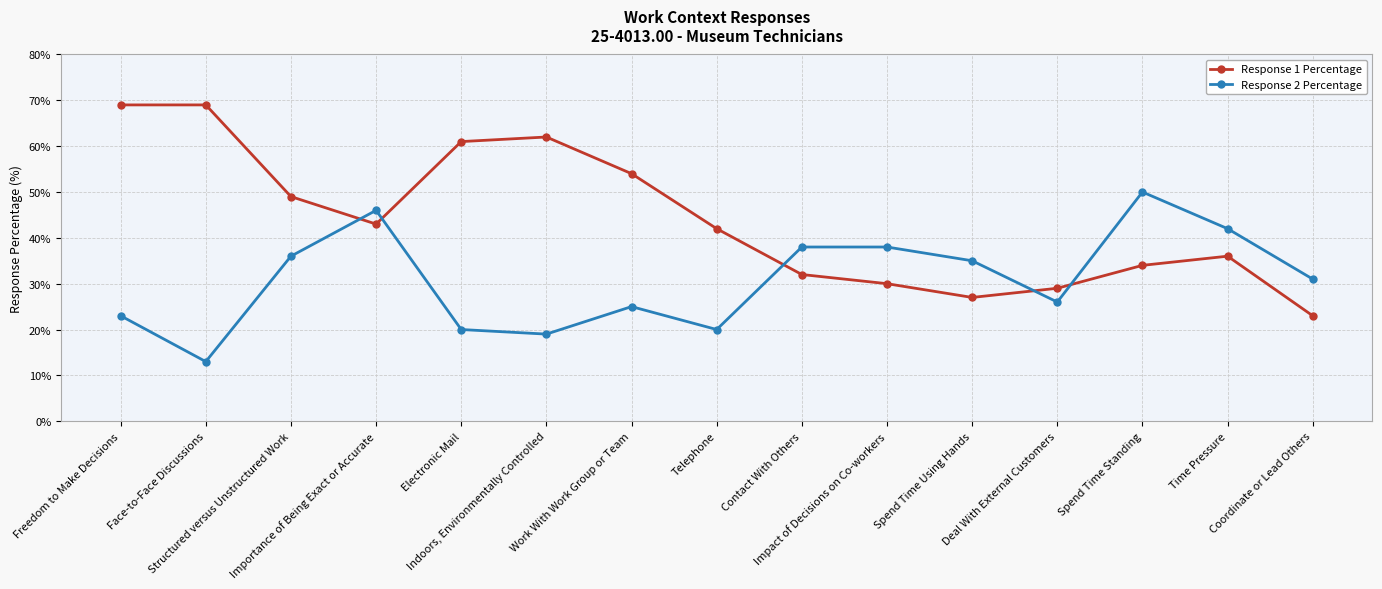

What is the total value across all series at Face-to-Face Discussions?

82